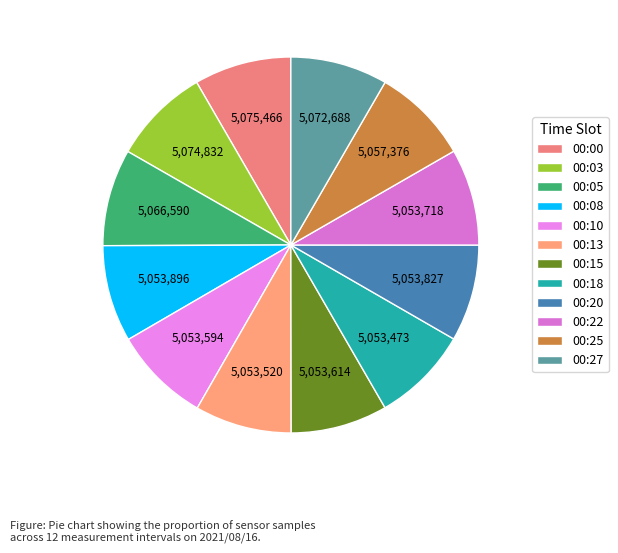

Does any single category account for the majority?

No